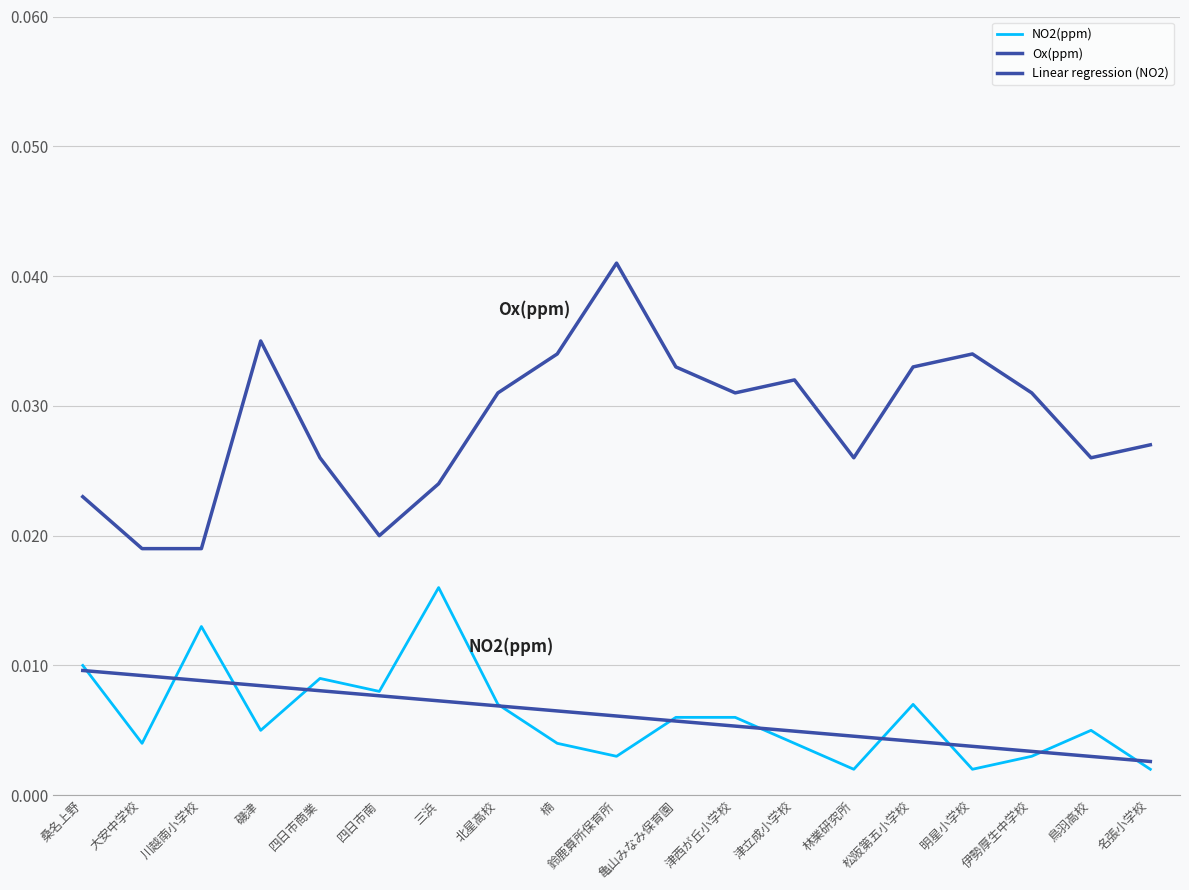

In NO2(ppm), how many points are higher than both neighbors (excluding endpoints)?

5